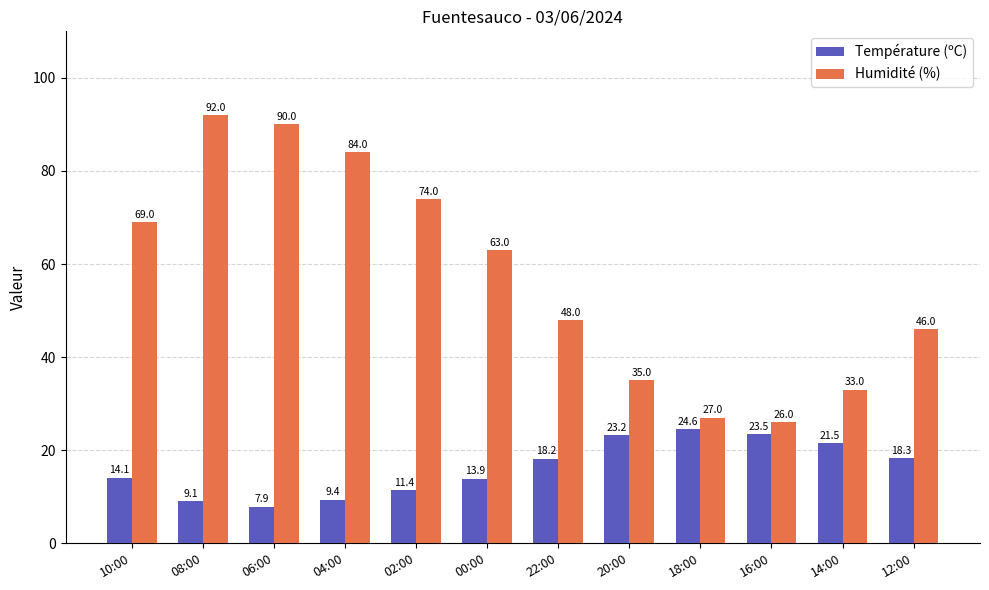

Reading right to left, transcribe all the data shown in this chart.

Température (ºC): 12:00=18.3	14:00=21.5	16:00=23.5	18:00=24.6	20:00=23.2	22:00=18.2	00:00=13.9	02:00=11.4	04:00=9.4	06:00=7.9	08:00=9.1	10:00=14.1
Humidité (%): 12:00=46.0	14:00=33.0	16:00=26.0	18:00=27.0	20:00=35.0	22:00=48.0	00:00=63.0	02:00=74.0	04:00=84.0	06:00=90.0	08:00=92.0	10:00=69.0